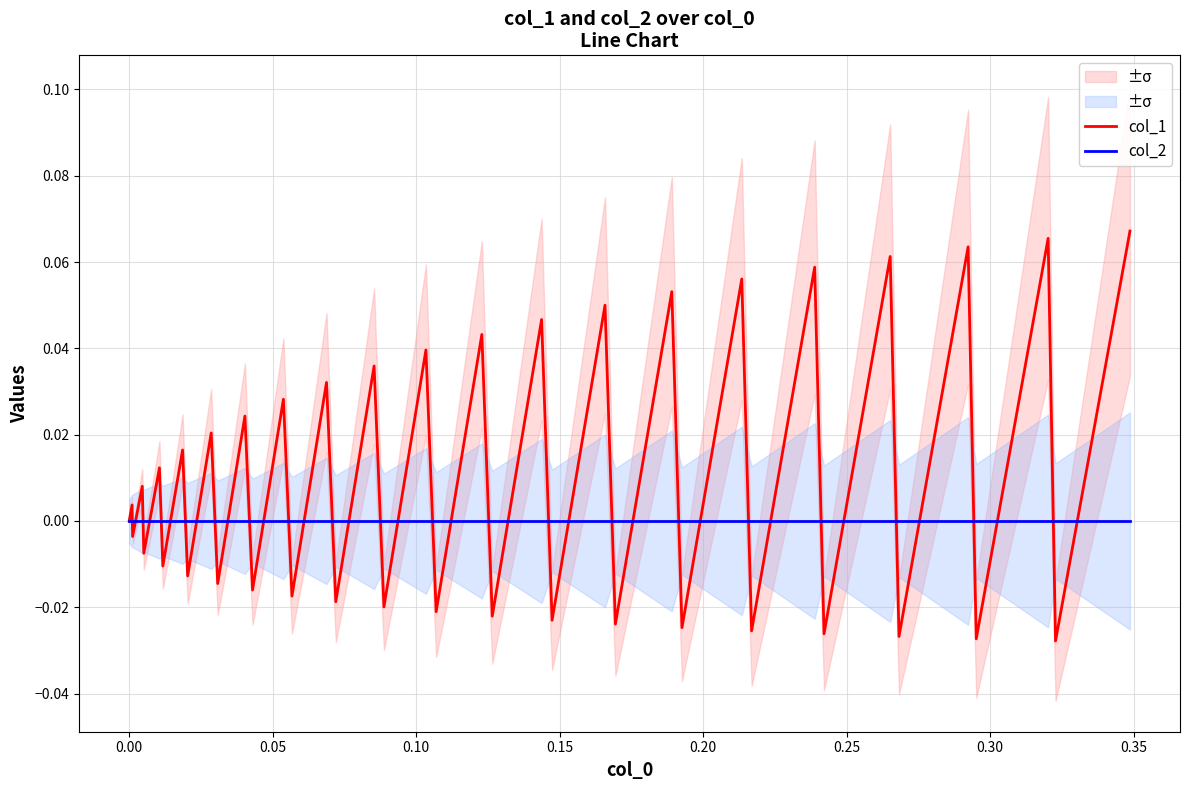

How many distinct data groups are displayed?

2